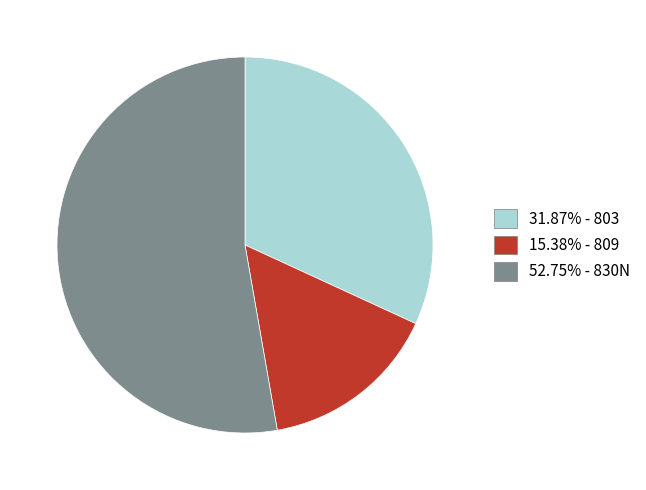

Is there any slice that represents more than half of the pie?

Yes